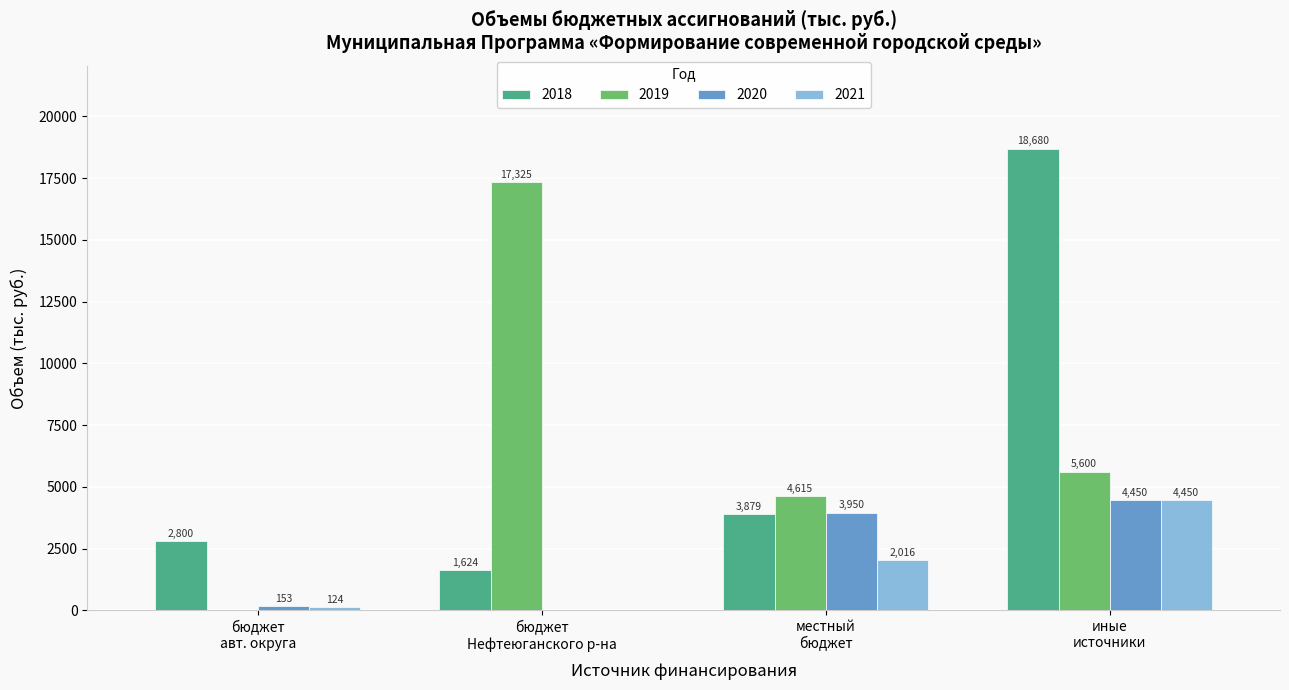

Does the chart contain stacked bars?

No